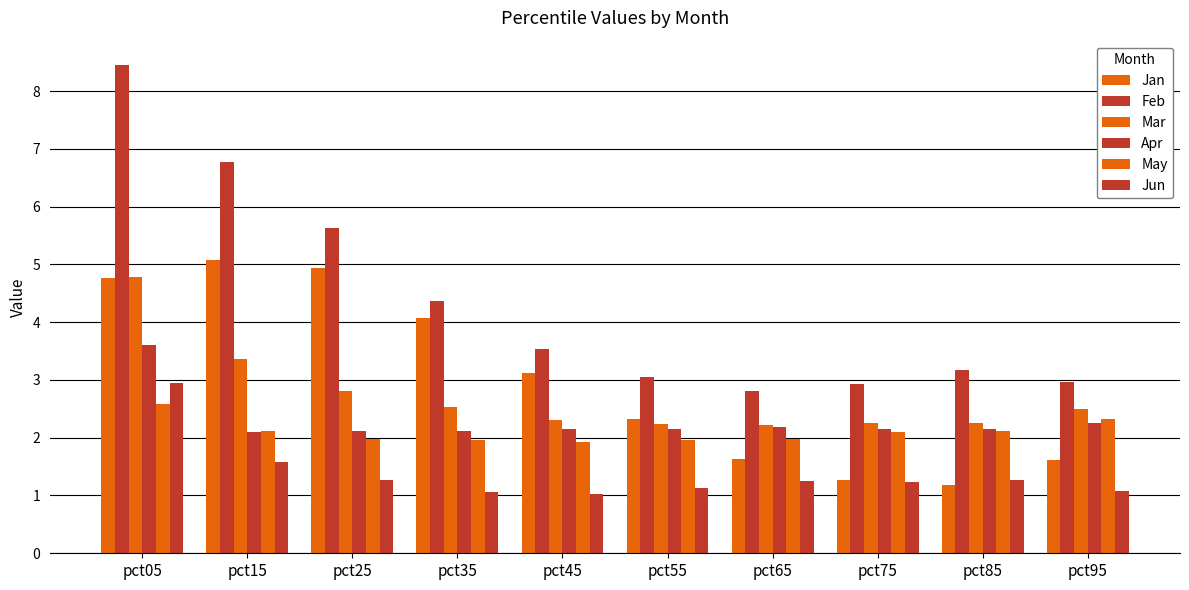

How many bars are there in total?

60